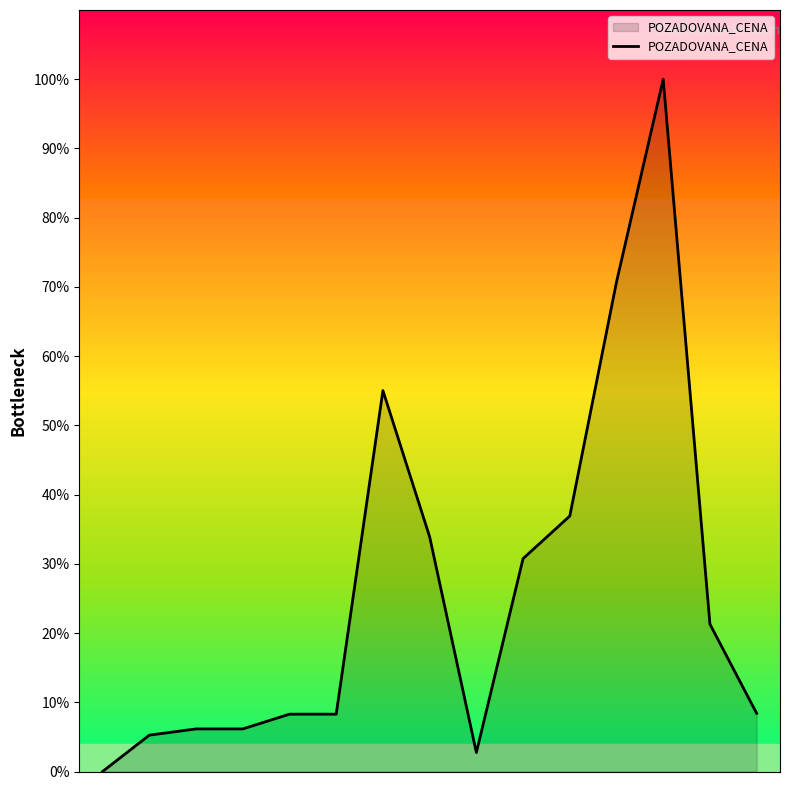

What is the maximum value shown in the chart?

100.0